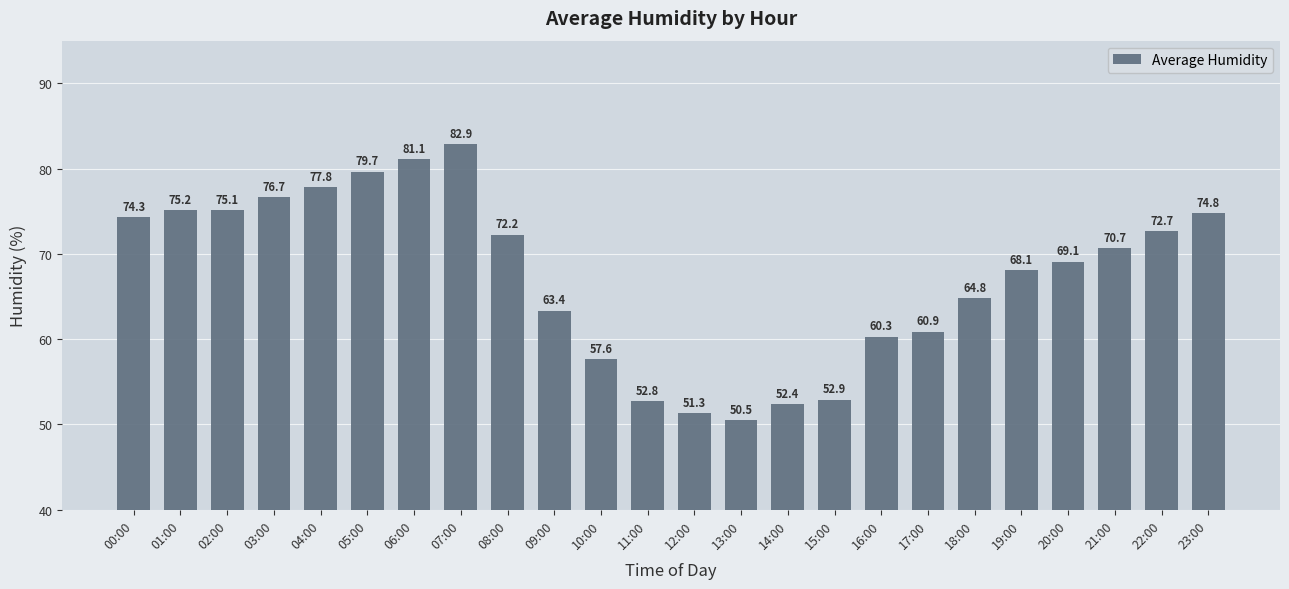

How many distinct data groups are displayed?

1